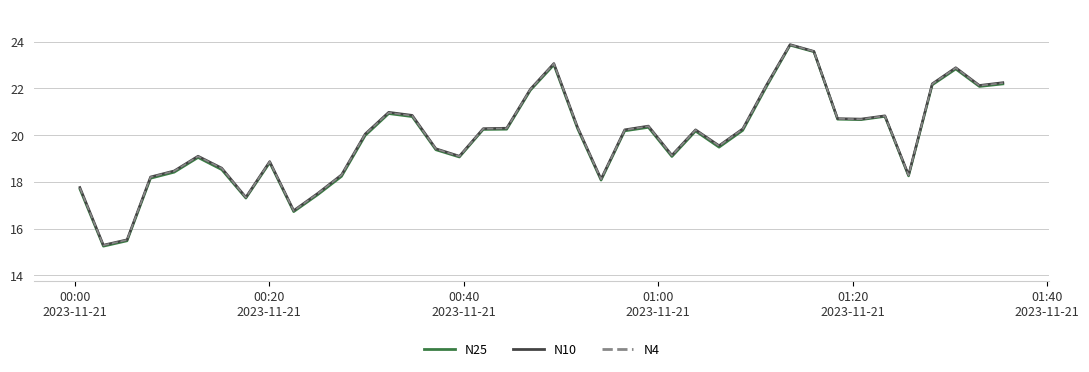

Which series has the widest spread of values?

N25